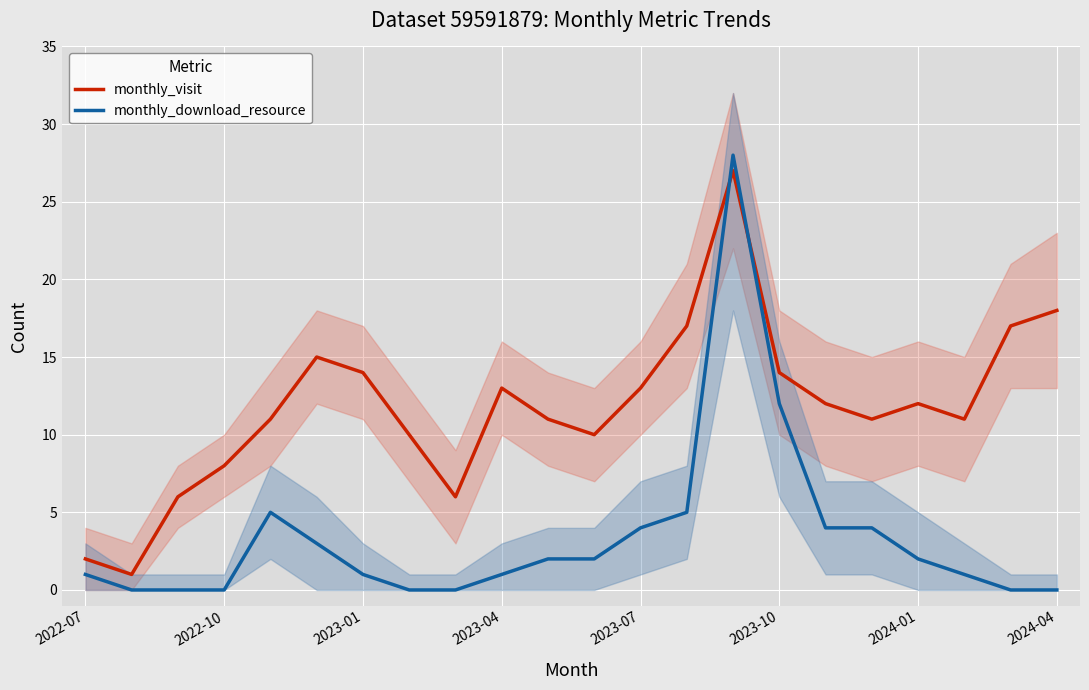

The monthly_download_resource series shows 2 at 10. True or false?

True